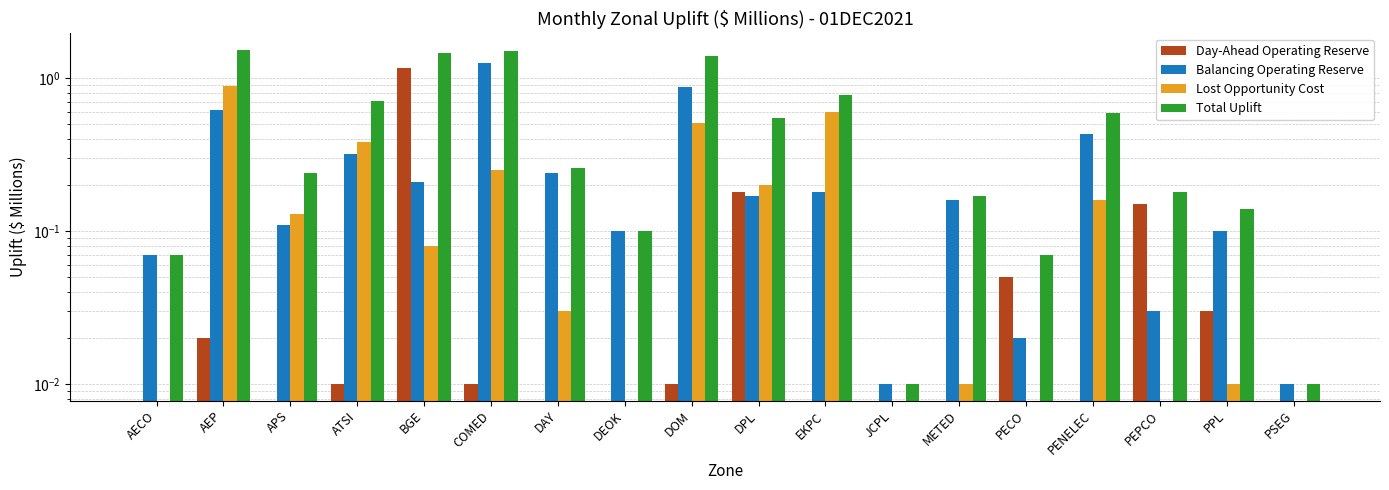

Is it true that Balancing Operating Reserve equals 0.0 at DPL?

False